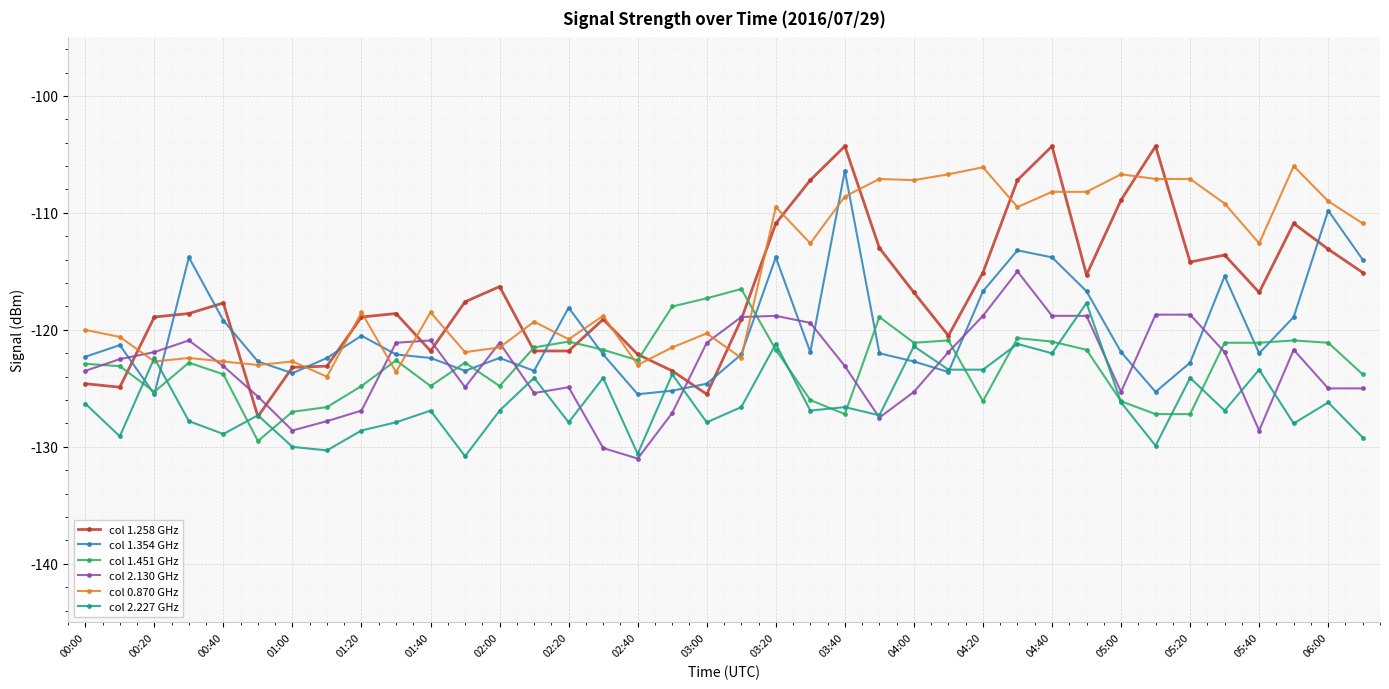

What is the value of the col 2.227 GHz point at the 14th from the left?

-124.1